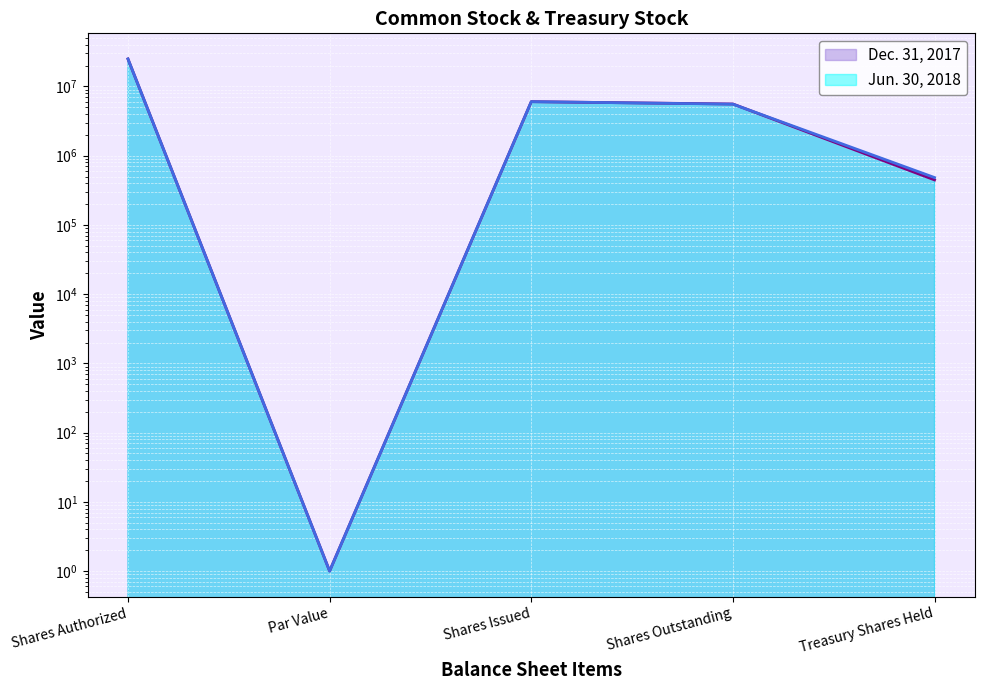

What is the label of the 5th point from the left?

Treasury Shares Held